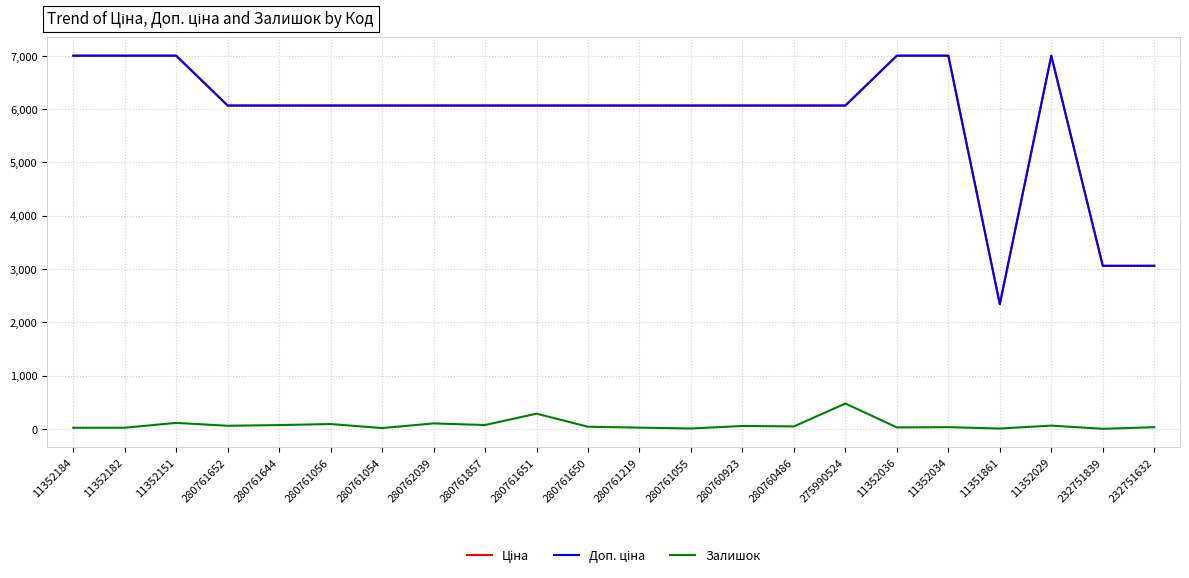

What is the maximum value shown in the chart?

7002.7